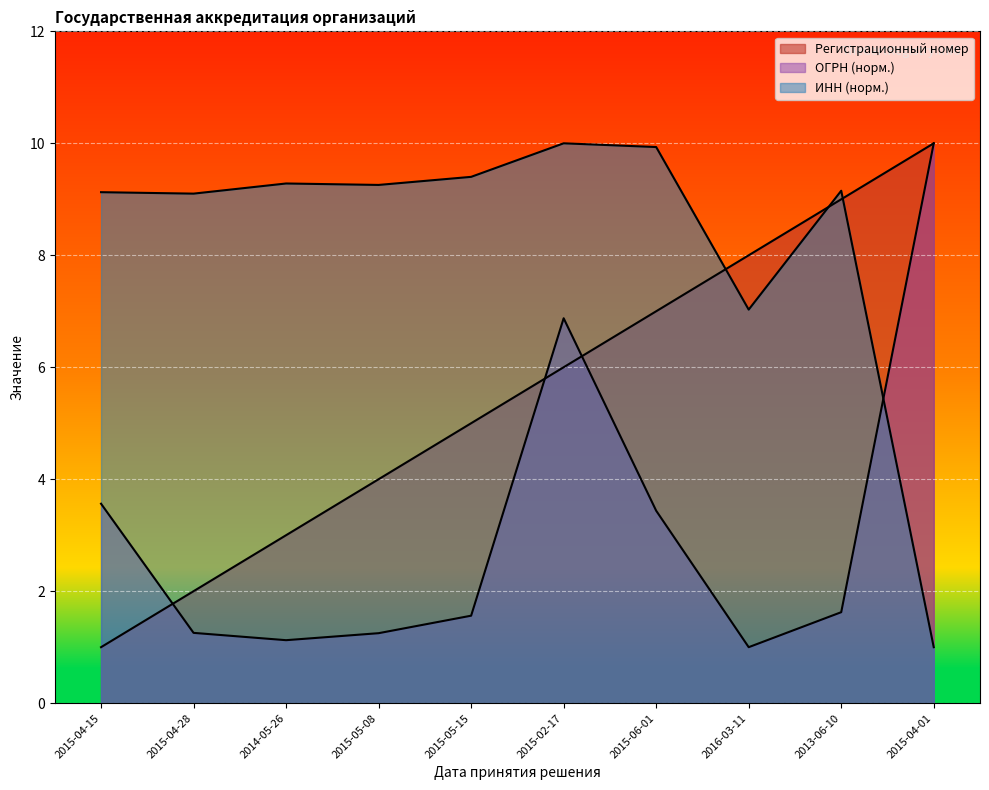

What position from the right is 2016-03-11?

3